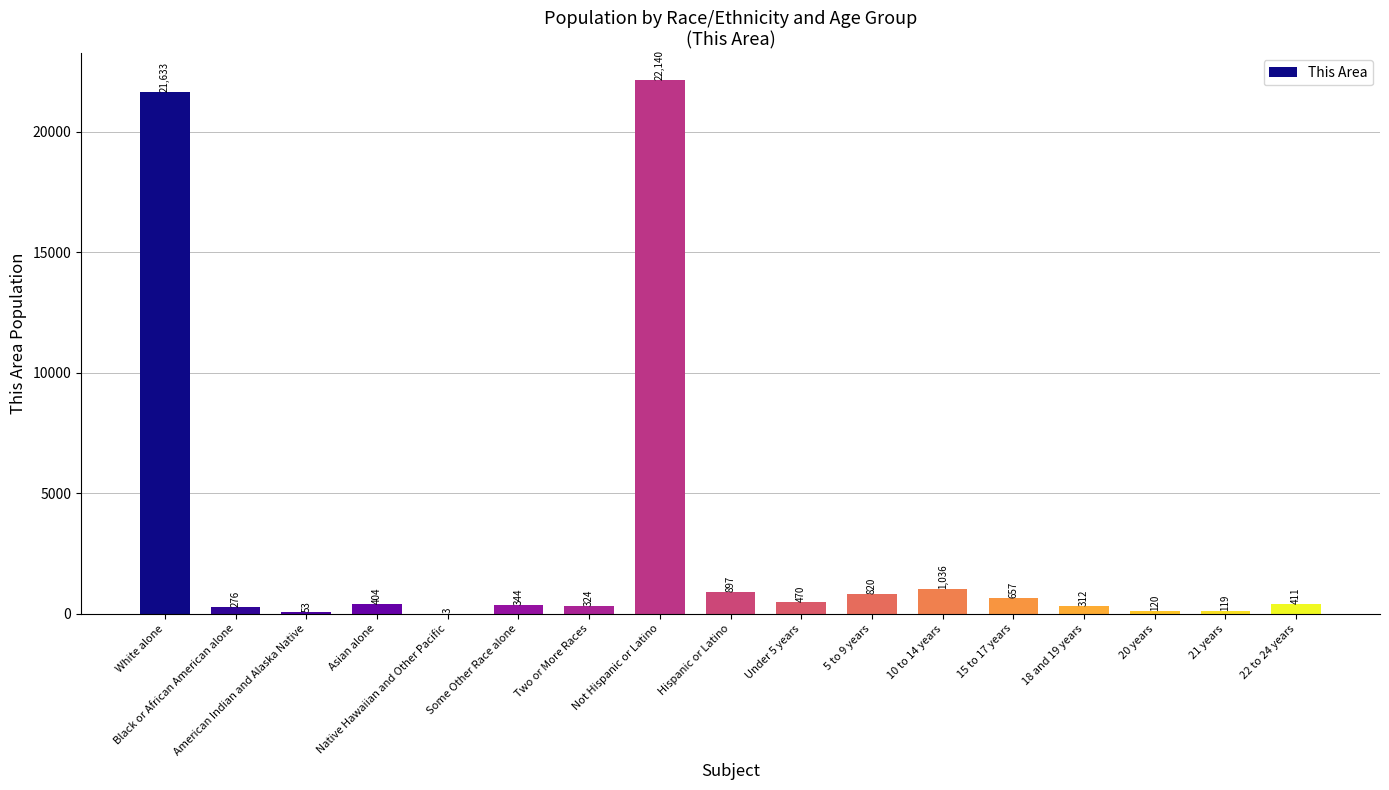

What is the greatest value displayed?

22140